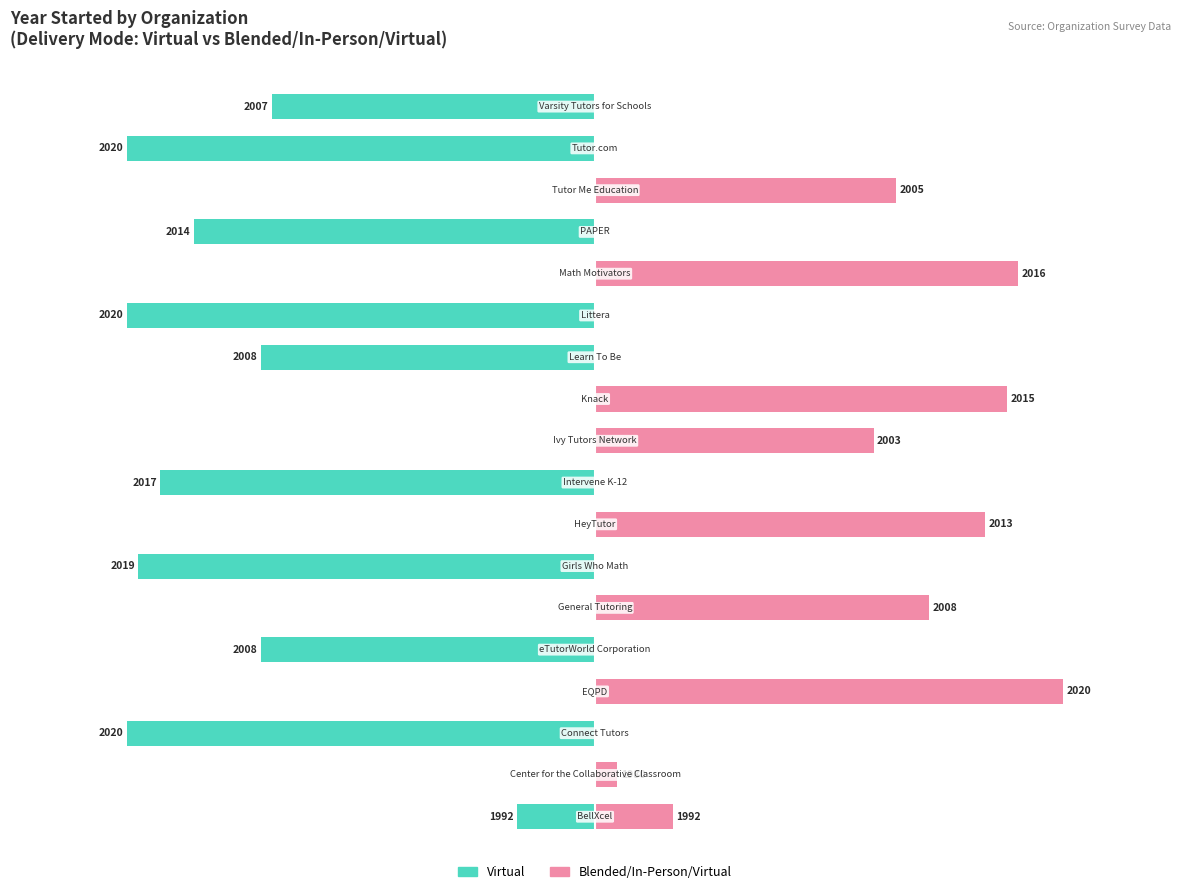

Is it true that Virtual equals 0 at 5?

True